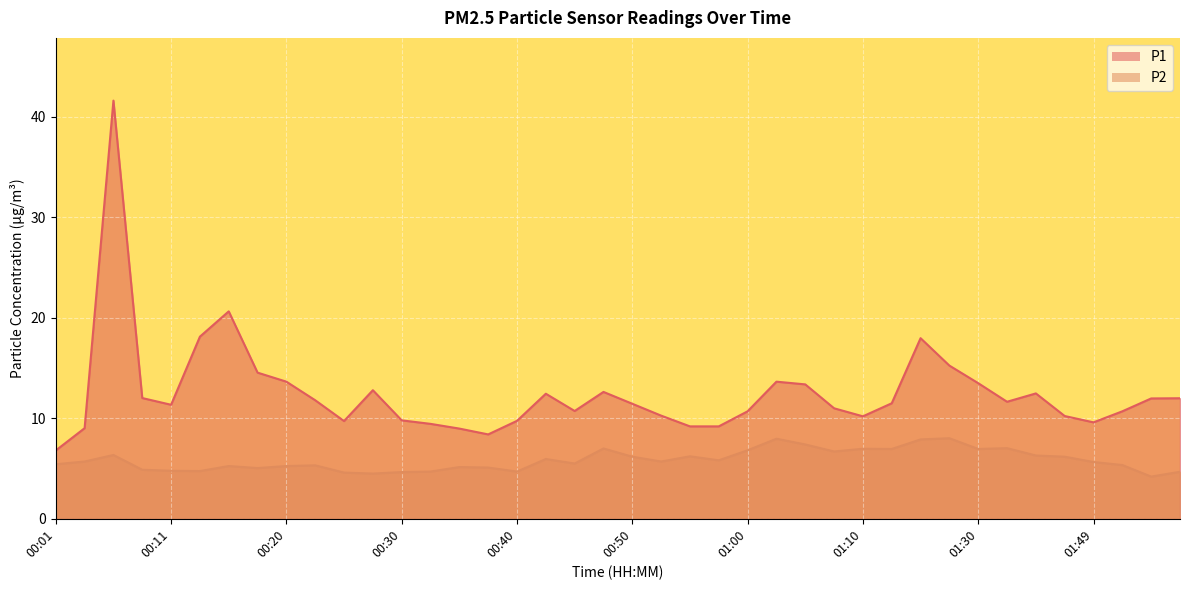

Which category has the lowest value in the P1 series?

00:01